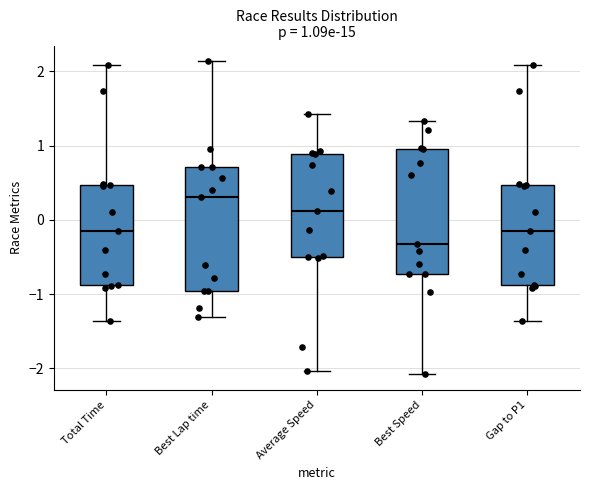

Which box's median line is the highest?

Best Lap time